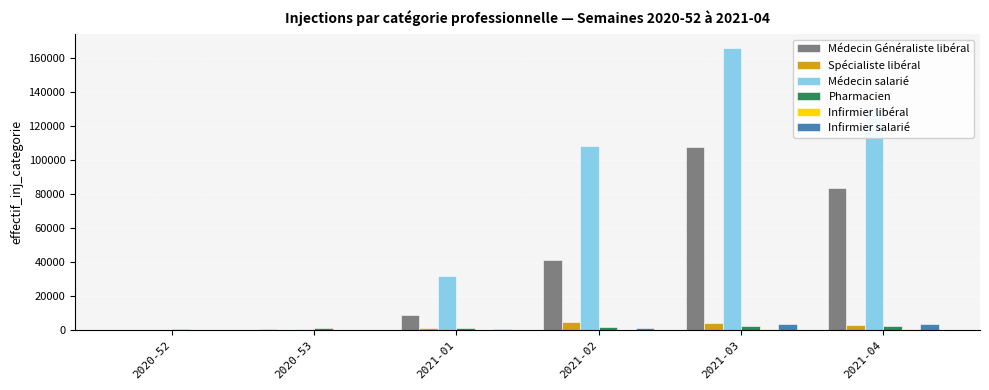

Which series changed the most between 2021-02 and 2021-03?

Médecin Généraliste libéral